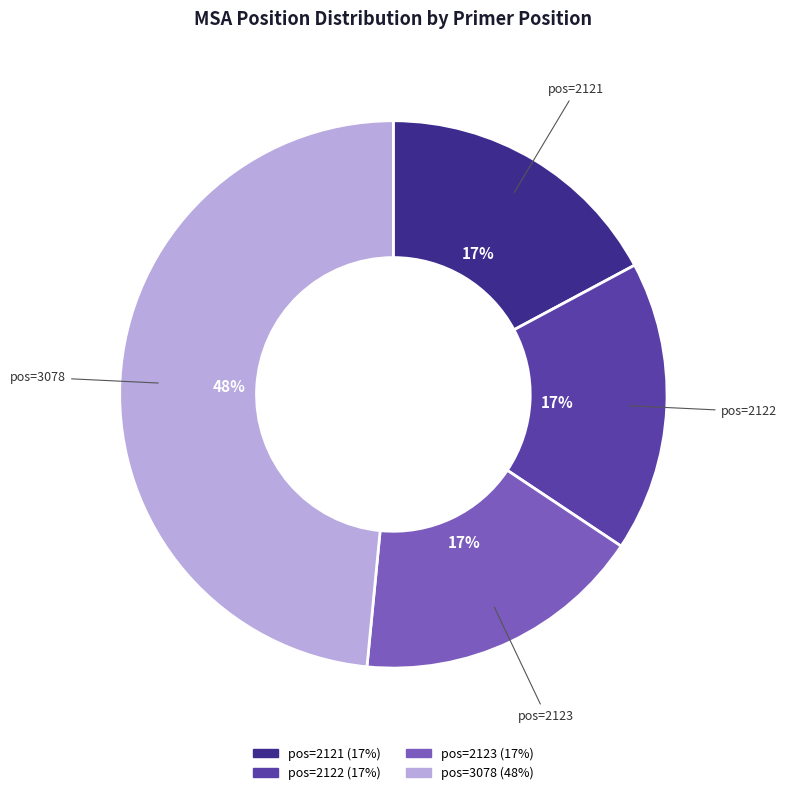

Which slice is the largest?

pos=3078